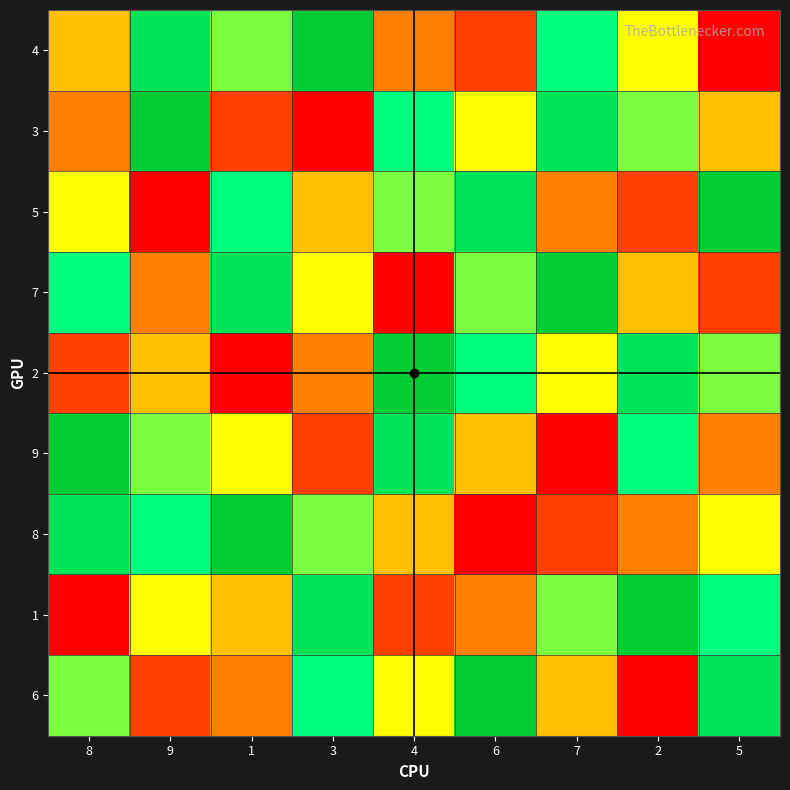

What is the greatest value displayed?

9